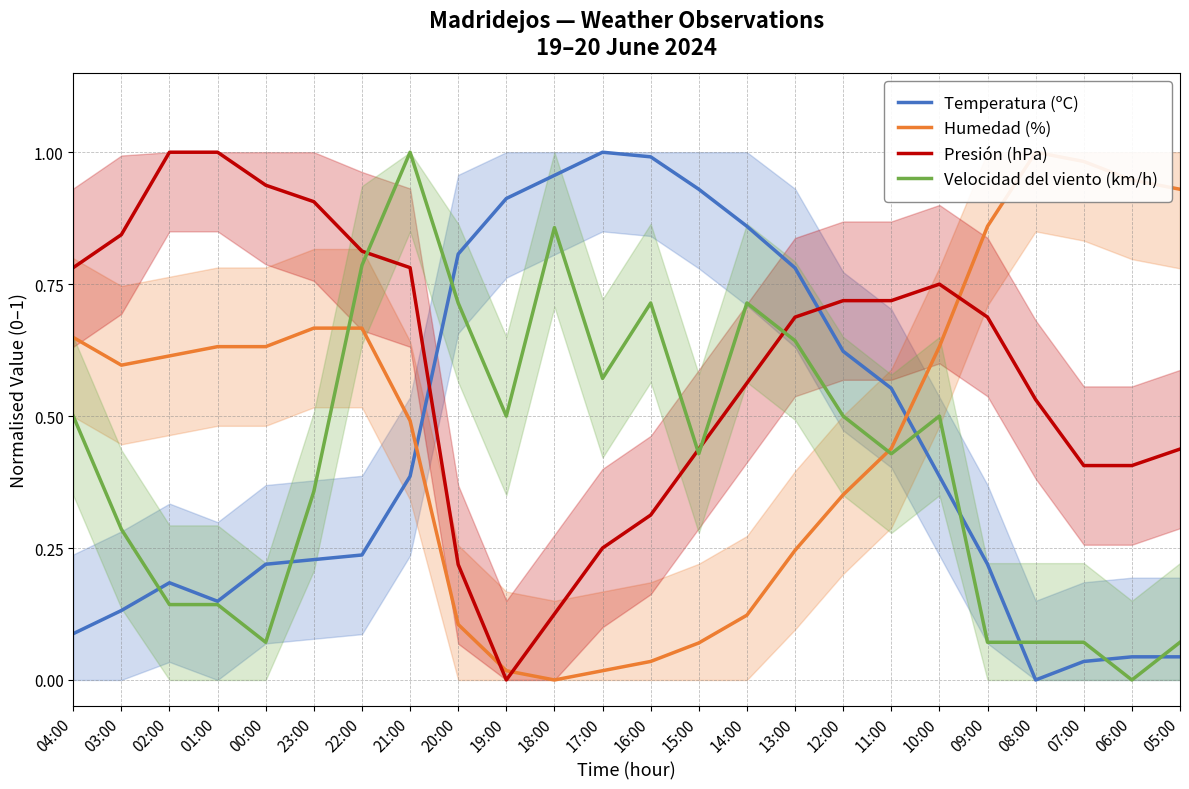

What is the difference between the Humedad (%) values at 13:00 and 03:00?

0.4